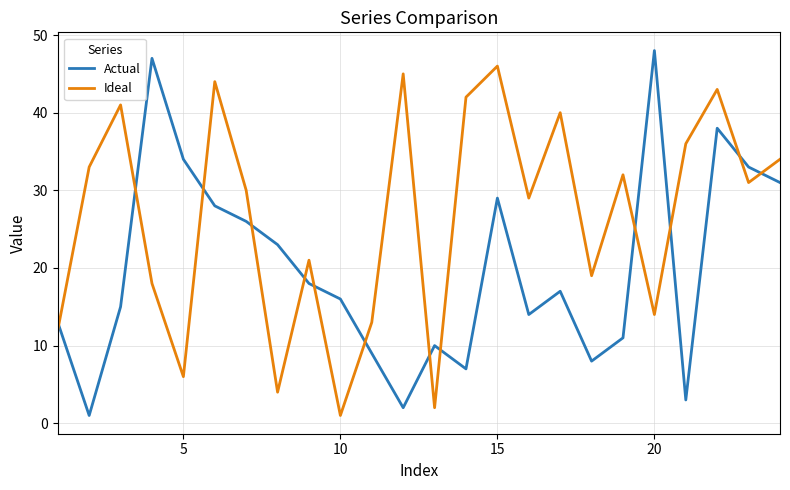

What is the maximum value for Ideal?

46